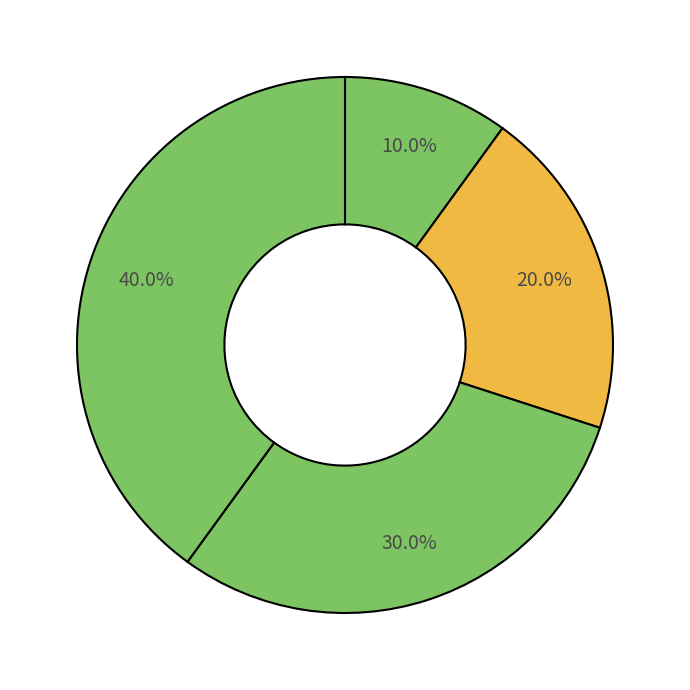

How many segments does this pie chart have?

4